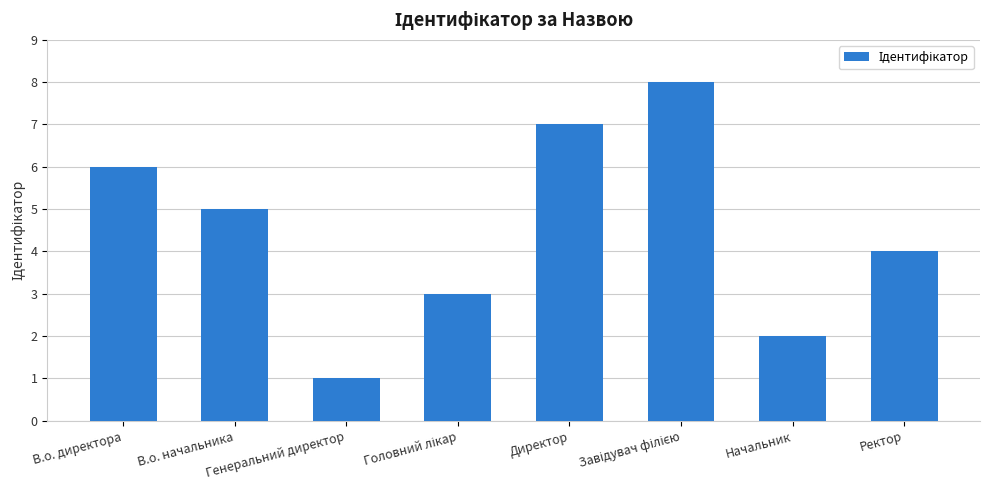

What is the difference between the maximum and minimum values?

7